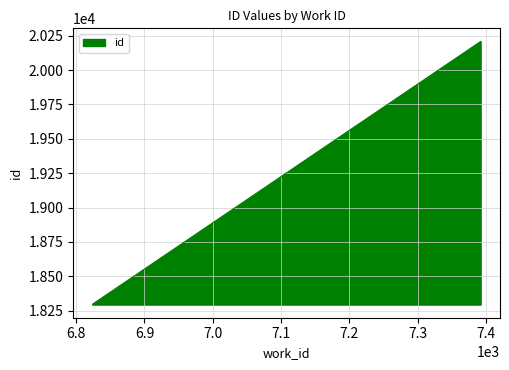

What is the sum of the values at 6824 and 7392?

38506